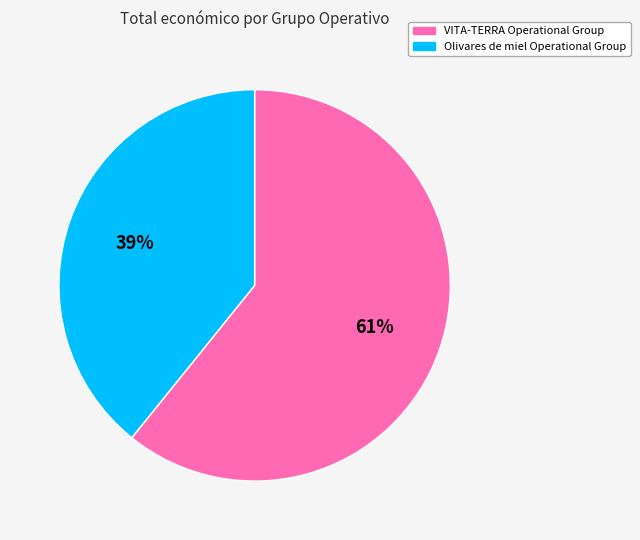

What is the largest slice in the pie chart?

VITA-TERRA Operational Group